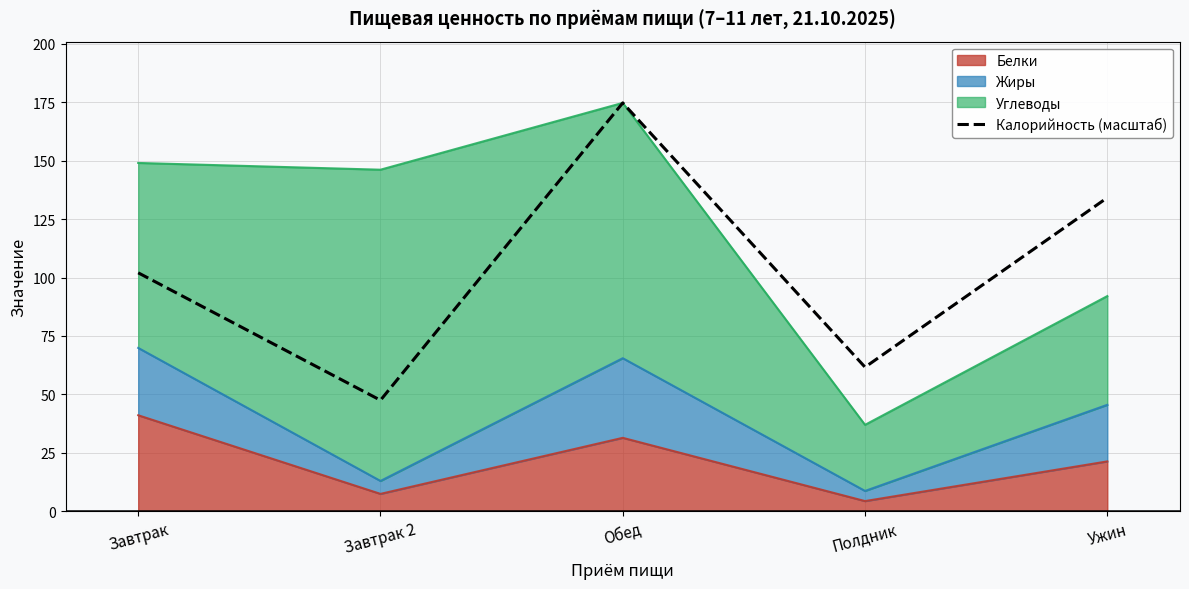

Reading left to right, list all the values displayed in this chart.

Завтрак=102.0	Завтрак 2=47.5	Обед=174.7	Полдник=61.7	Ужин=134.1